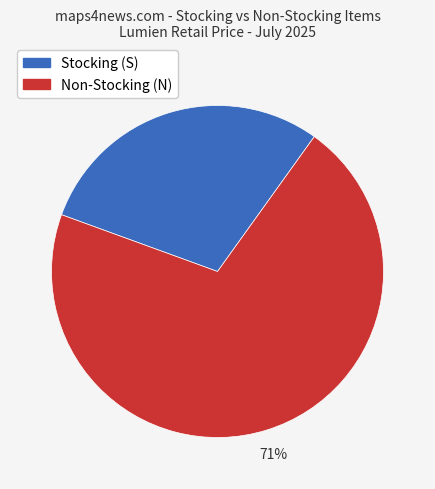

Approximately how many times larger is the value at Stocking (S) compared to Non-Stocking (N)?

0.4